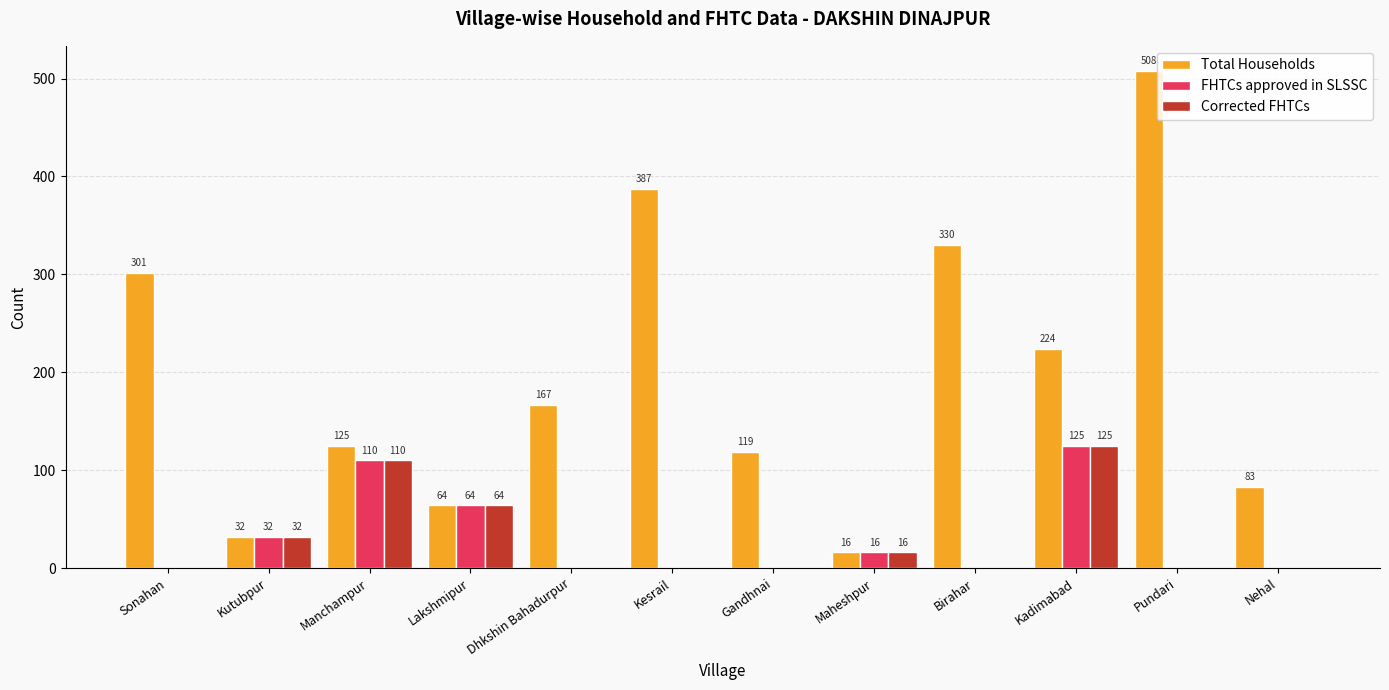

What is the total value across all series at Maheshpur?

48